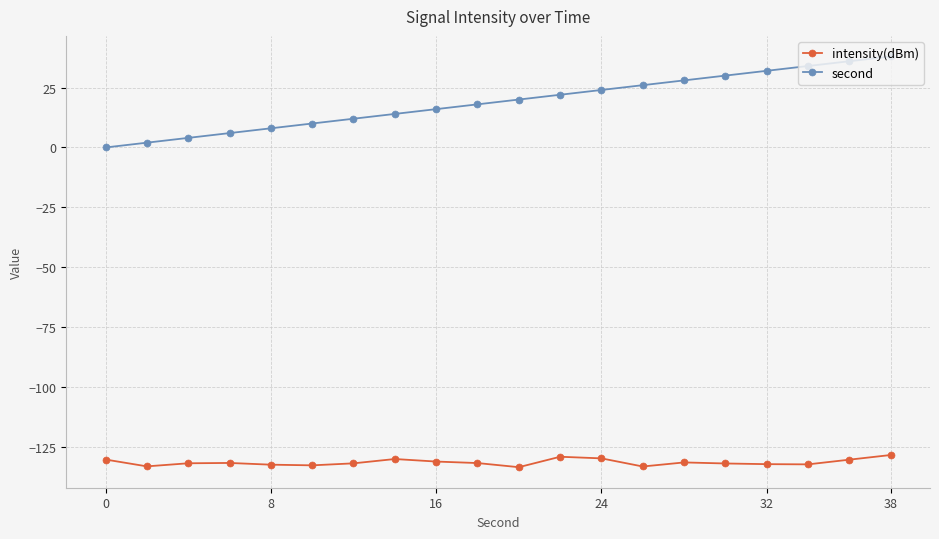

True or false: intensity(dBm) has more than 0 interior local peaks.

True